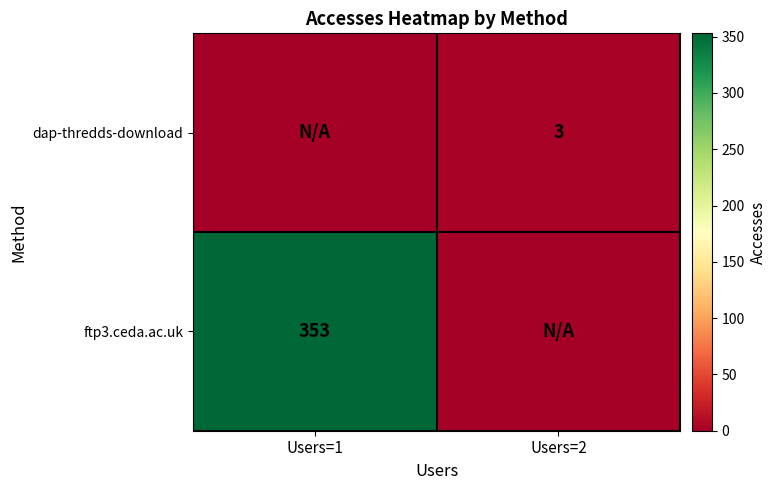

True or false: dap-thredds-download has a value of 3 at Users=2.

True